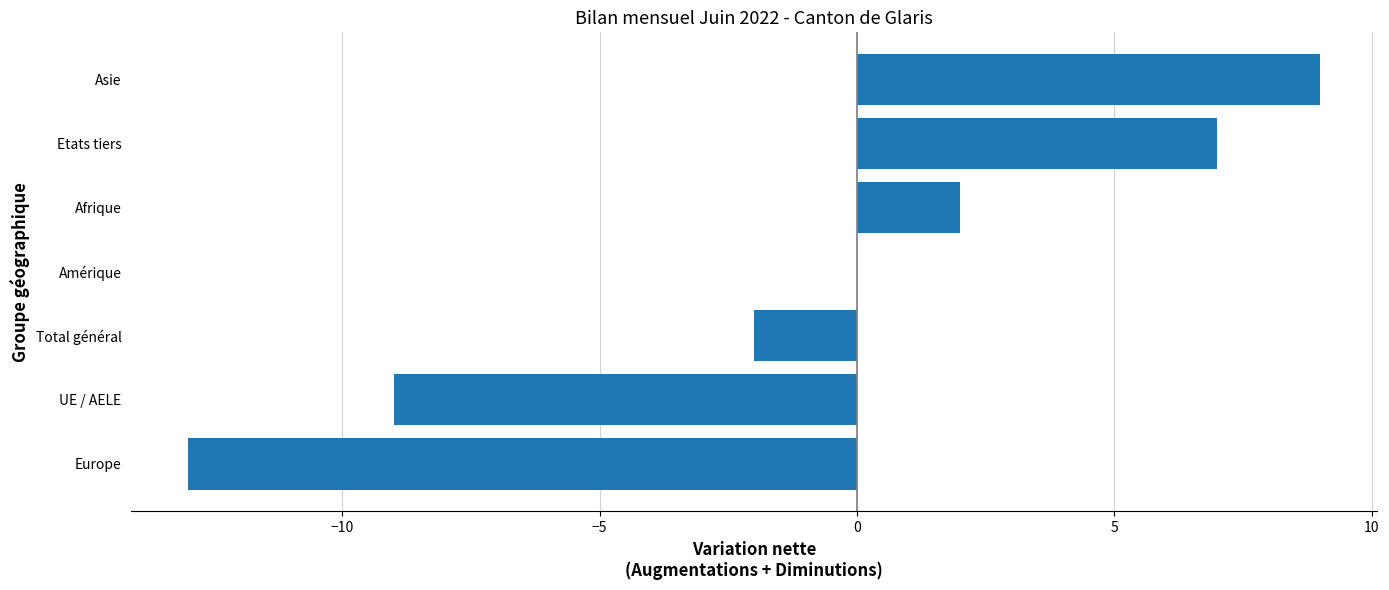

How many data points does each series have?

7